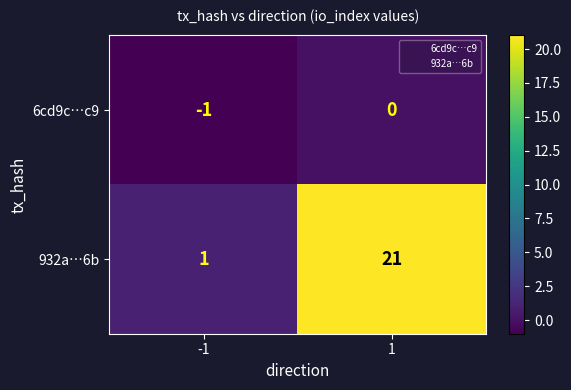

Which label corresponds to the smallest value in the chart?

-1